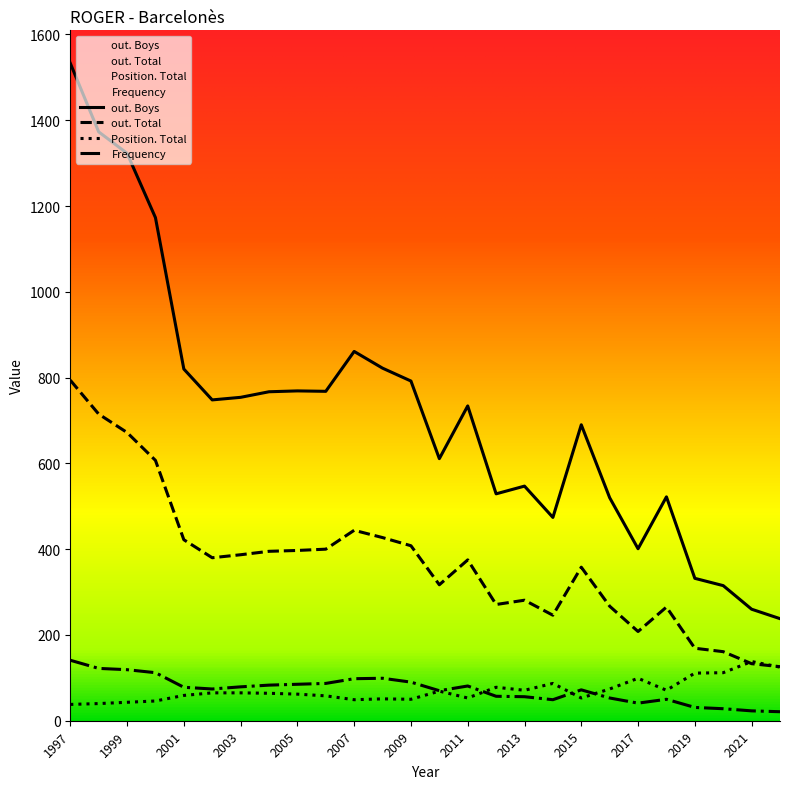

At which label does Position. Total reach its minimum?

1997